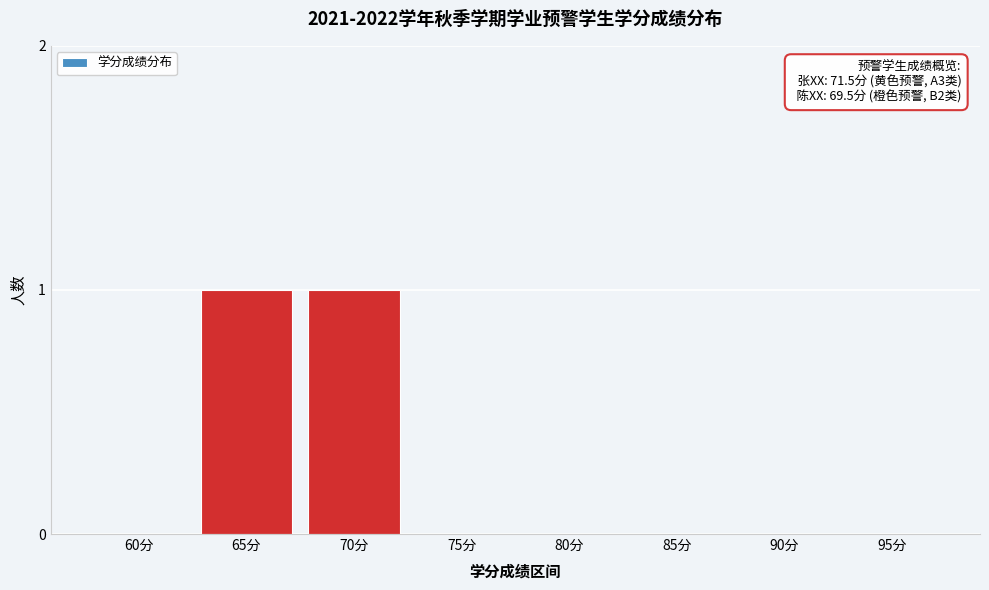

Reading left to right, list all the values displayed in this chart.

60分=0	65分=1	70分=1	75分=0	80分=0	85分=0	90分=0	95分=0